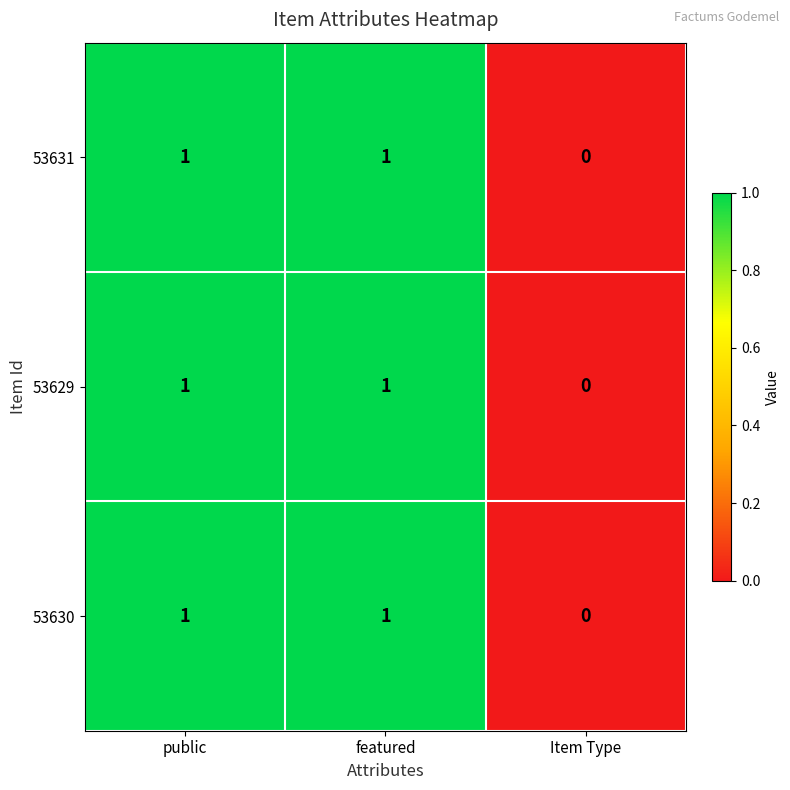

At which label does 53629 reach its minimum?

Item Type